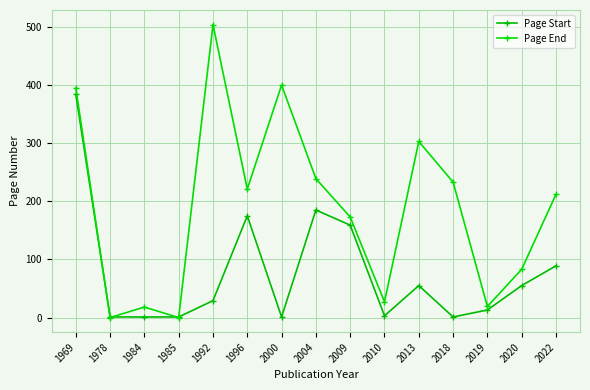

At which category does Page End reach its first local valley?

1978